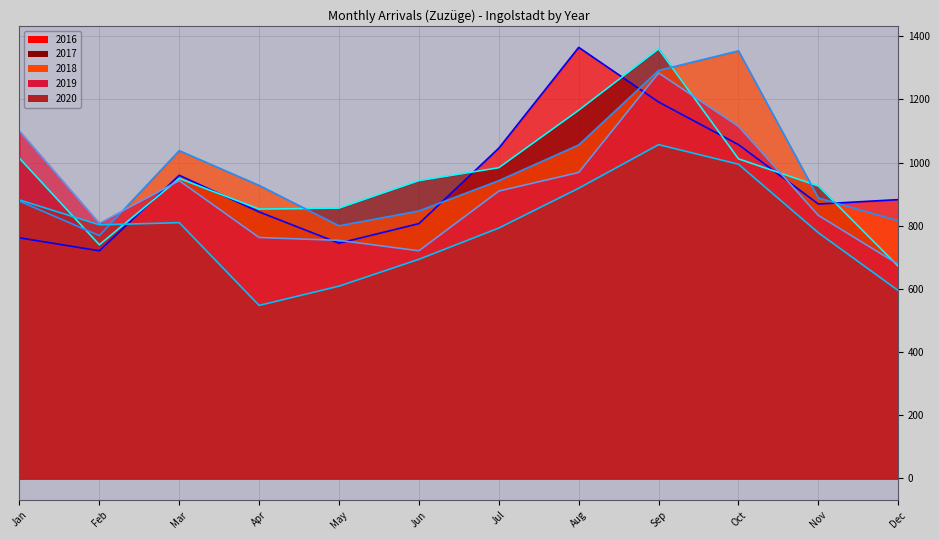

At which category is the sum across all series the highest?

Sep